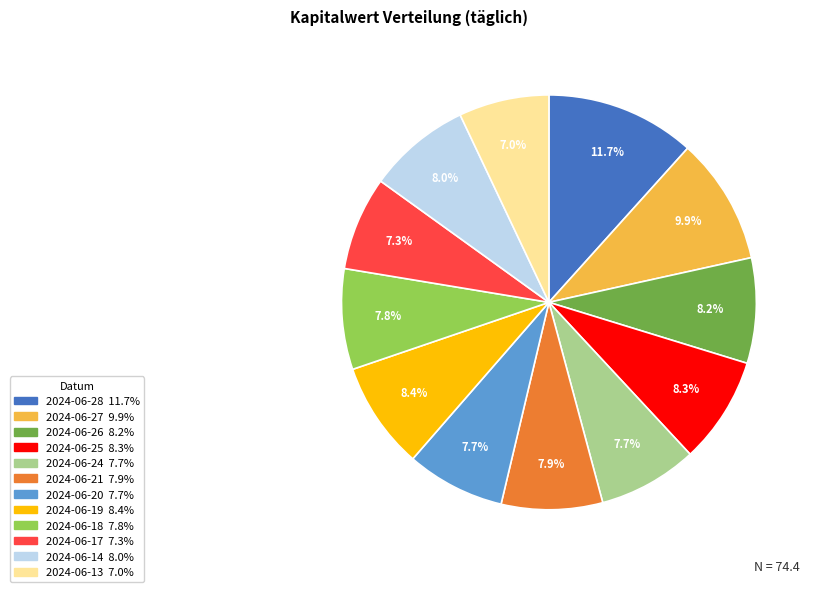

What is the ratio of the value at 2024-06-18 to the value at 2024-06-27?

0.8